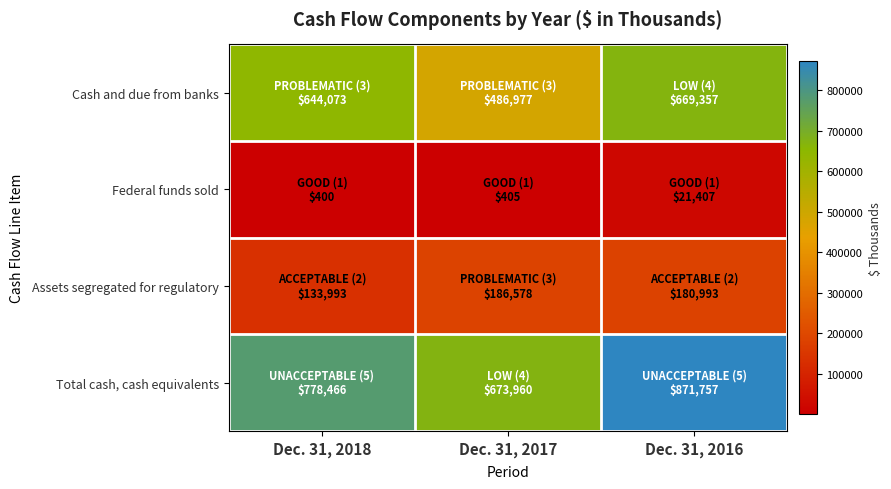

At which category is the sum across all series the highest?

Dec. 31, 2016